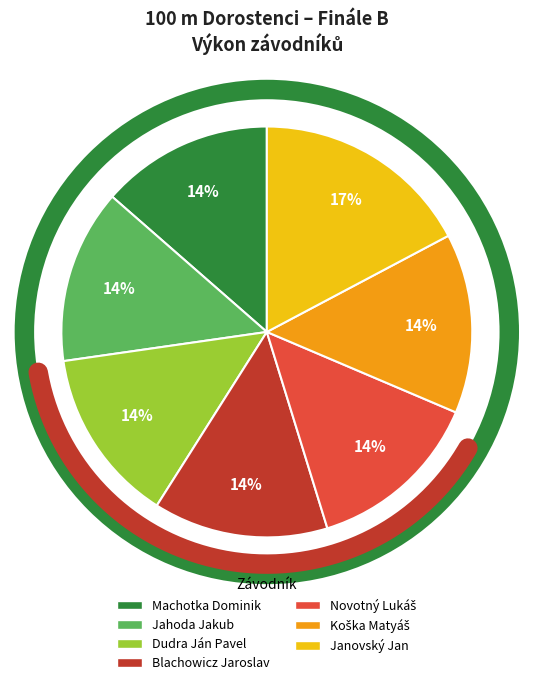

To the nearest percent, what is the difference between the Janovský Jan and Blachowicz Jaroslav slice percentages?

3%